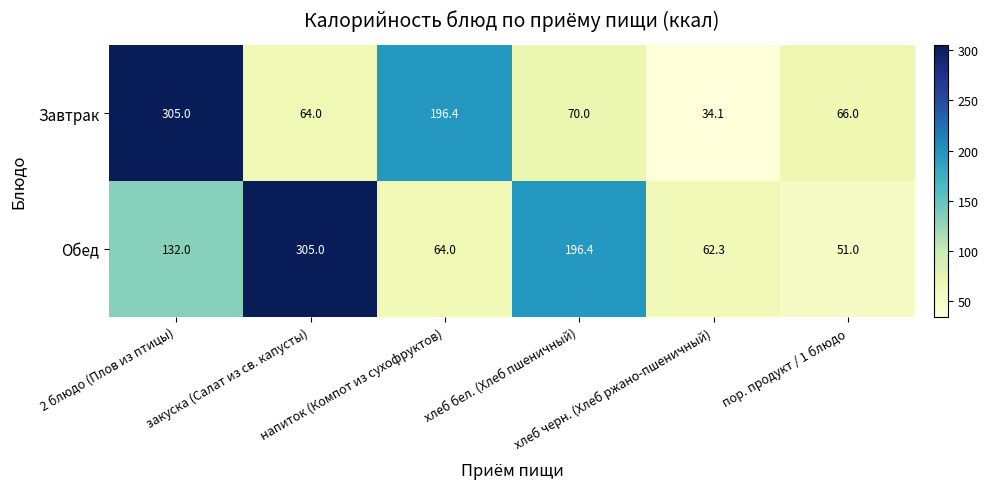

Which series has the largest range (max minus min)?

Завтрак